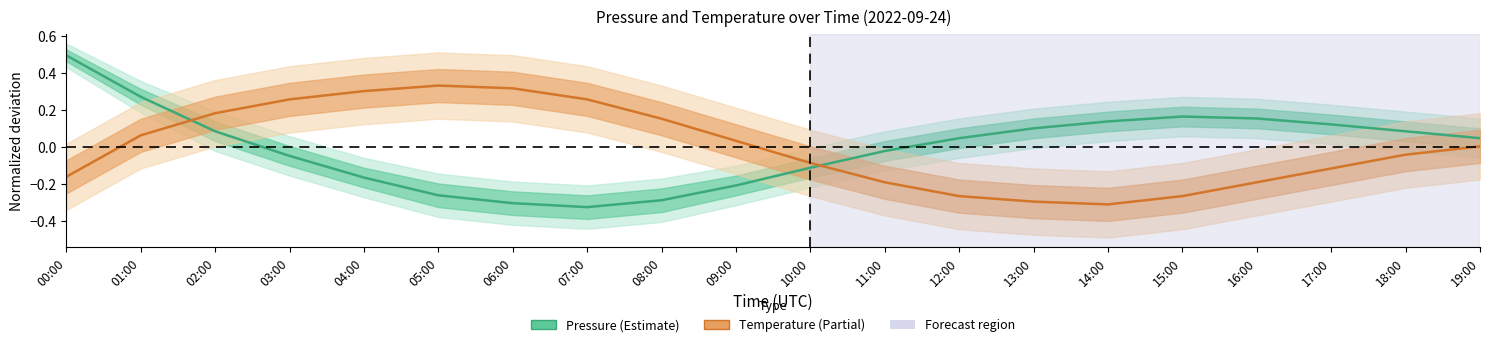

What are all the series names shown in the legend?

pressure, temperature